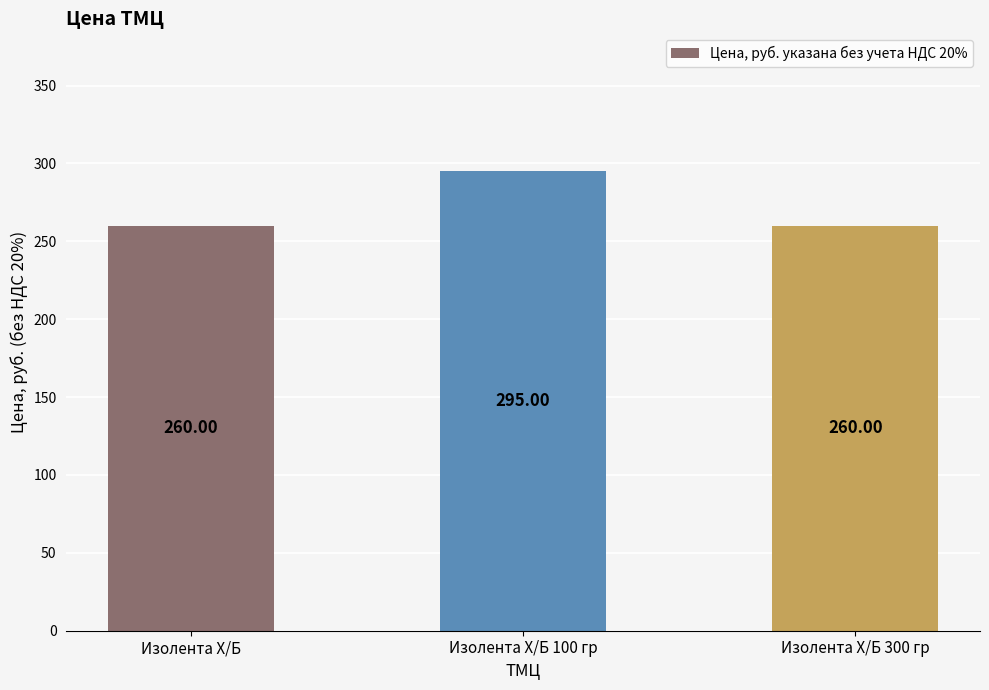

What value does the data have at Изолента Х/Б 300 гр, to the nearest 10?

260